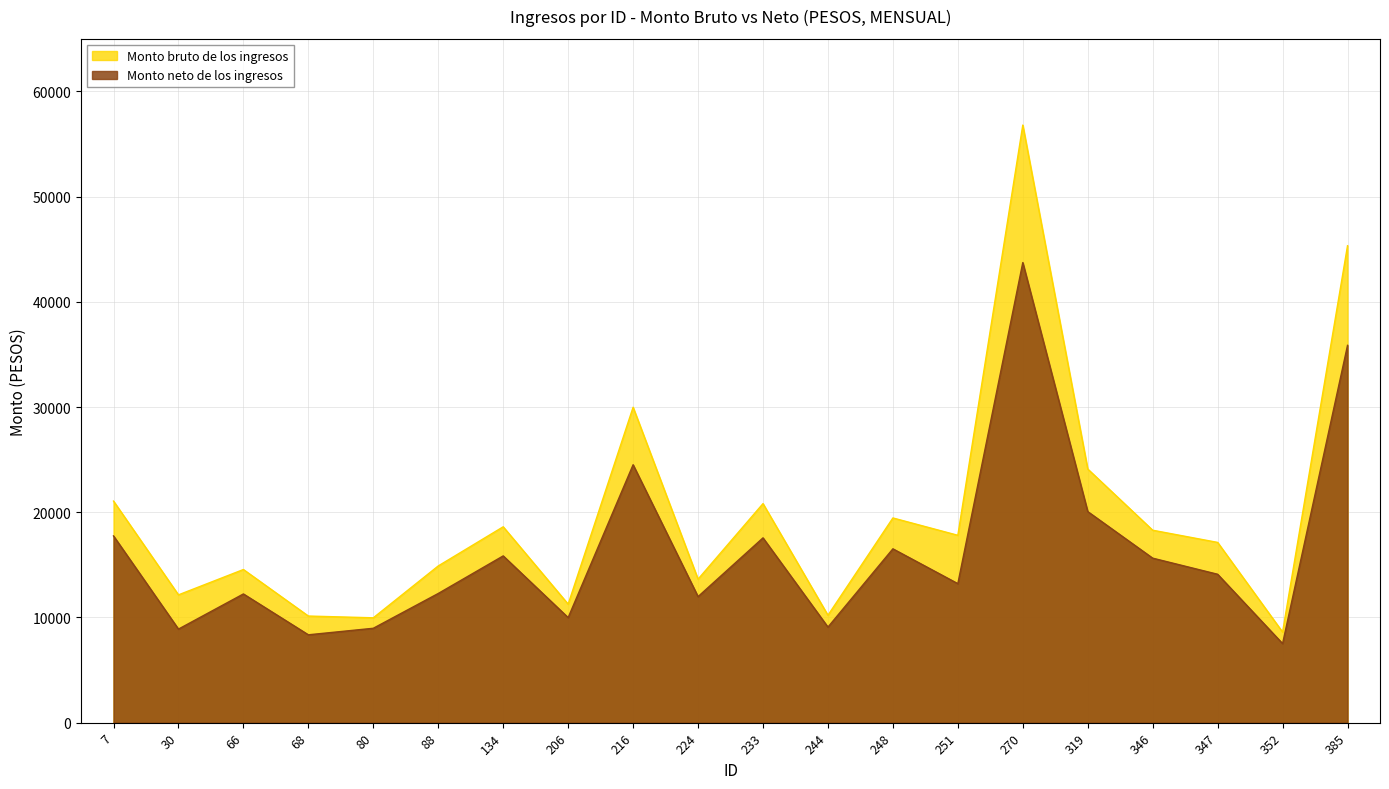

What are all the series names shown in the legend?

Monto bruto de los ingresos, Monto neto de los ingresos